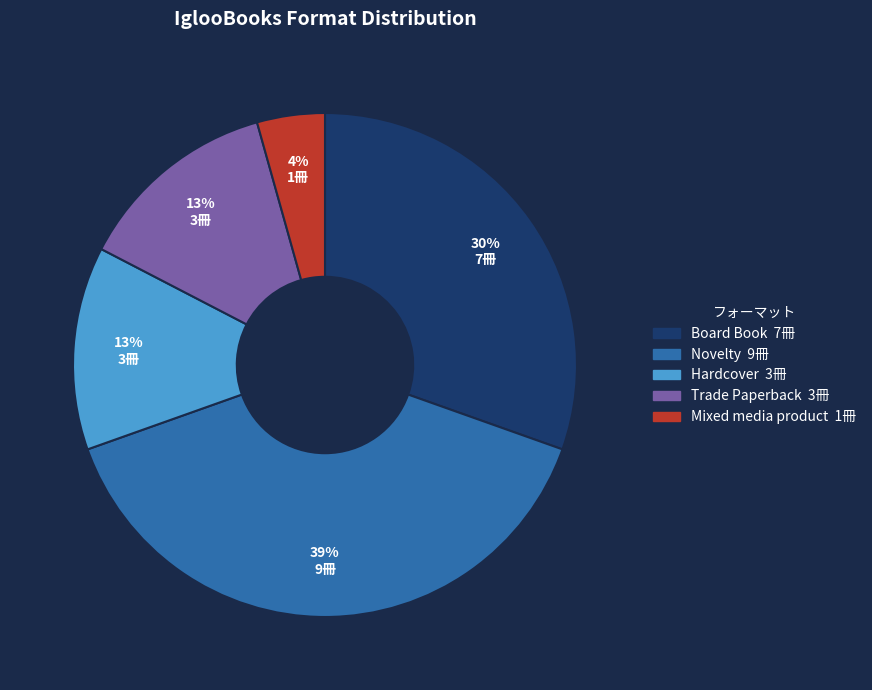

What percentage is the Mixed media product slice, to the nearest percent?

4%